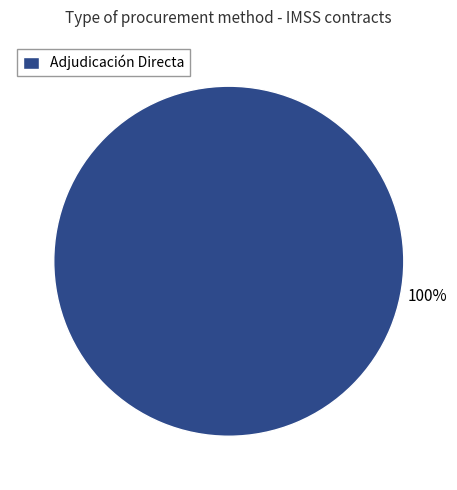

Is there a majority slice in this chart?

Yes